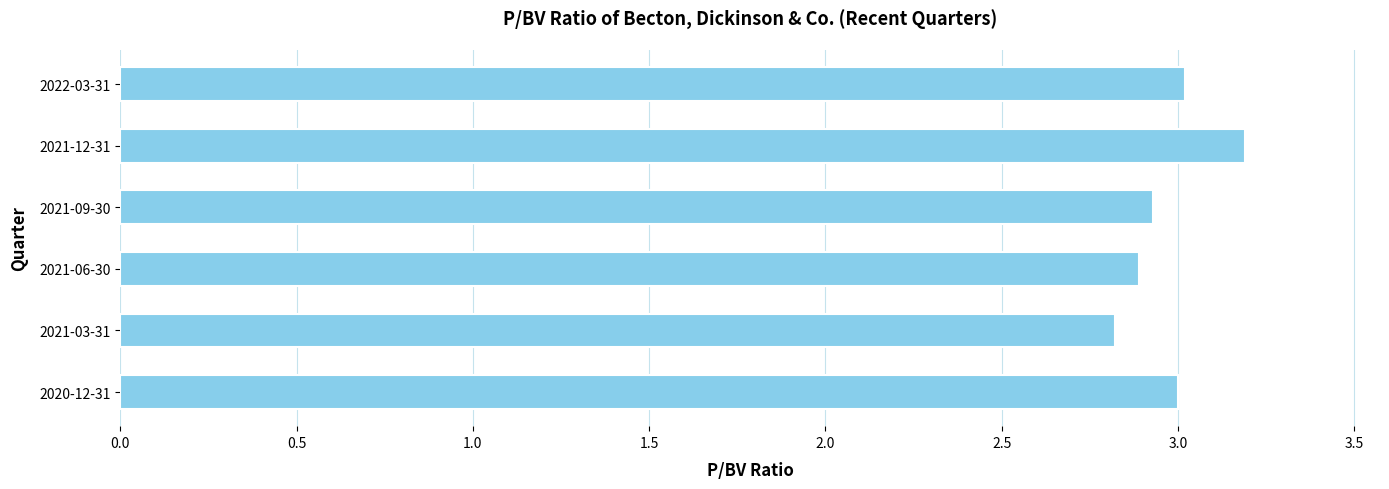

The value at 2021-03-31 is 2.8. True or false?

True